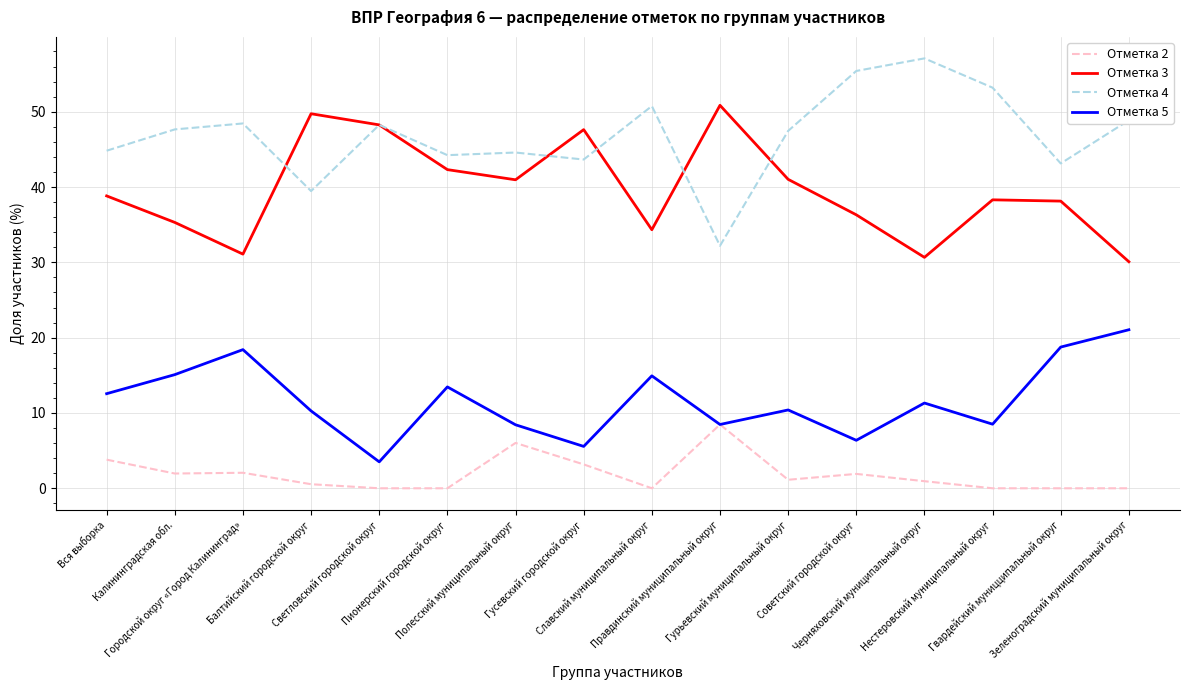

True or false: Отметка 4 and Отметка 3 cross at least once.

True